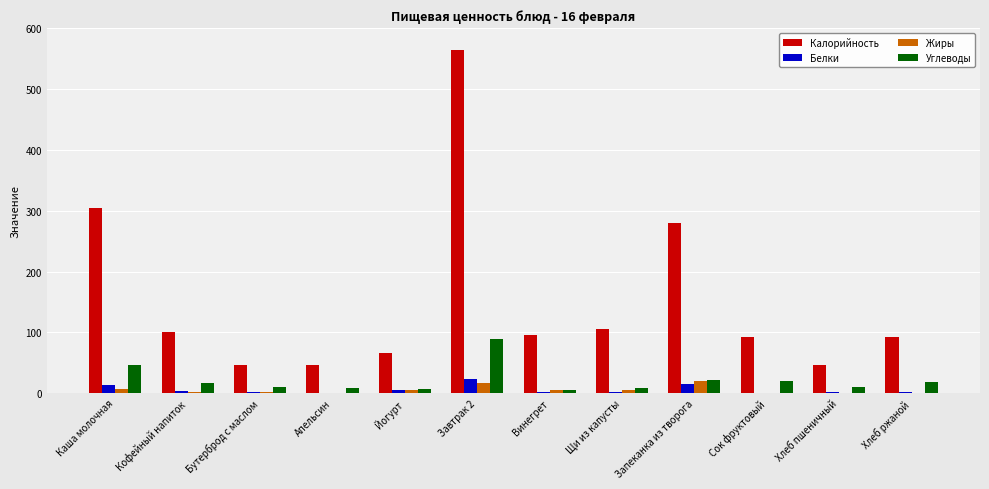

What is the difference between the Белки values at Кофейный напиток and Запеканка из творога?

11.9